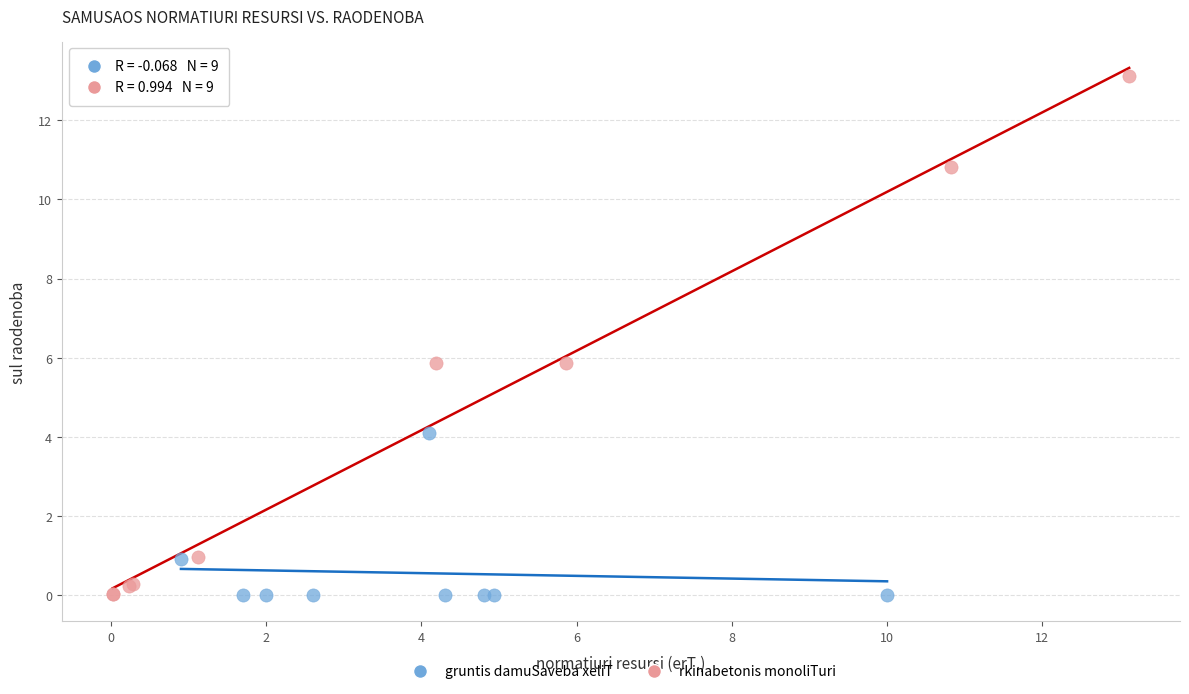

Which series has the largest Y range (max minus min)?

rkinabetonis monoliTuri